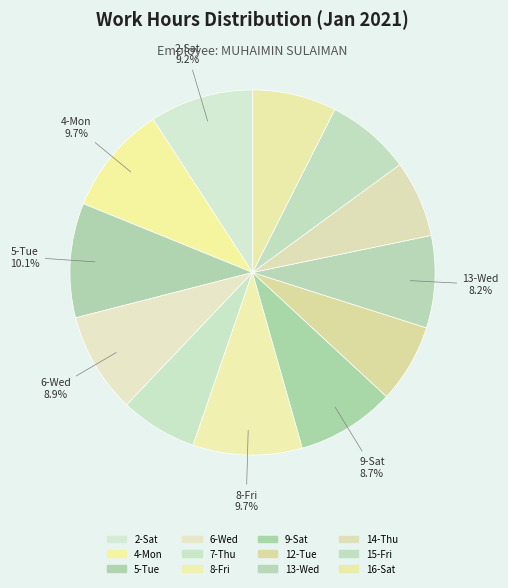

What is the ratio of the value at 7-Thu to the value at 4-Mon?

0.7